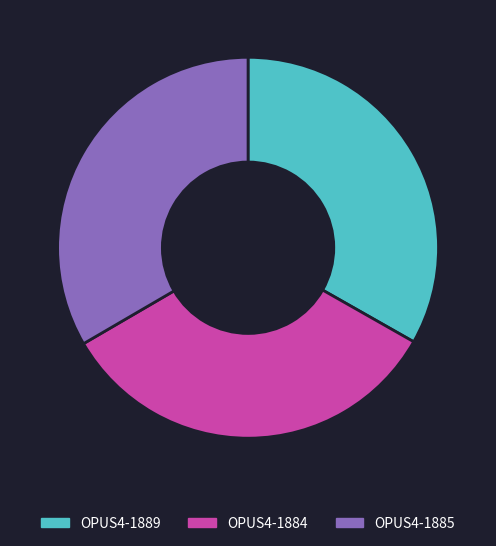

Approximately how many times larger is the value at OPUS4-1885 compared to OPUS4-1884?

1.0